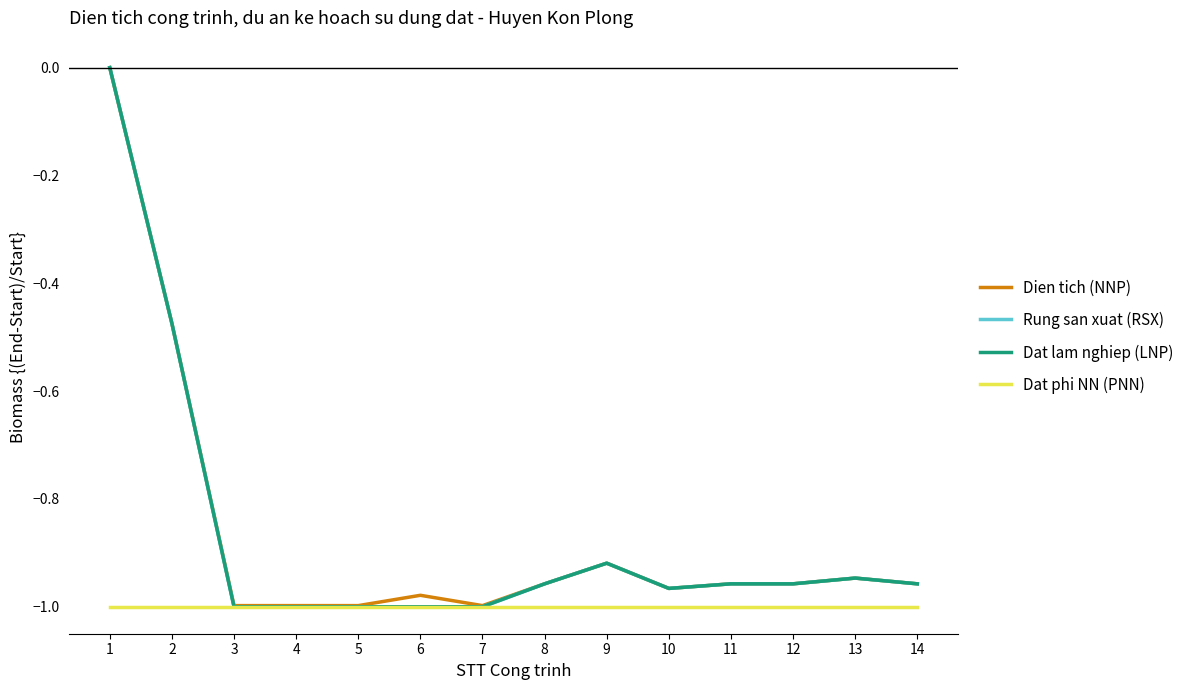

Reading left to right, what are all the values shown in this chart?

Dien tich (NNP): 1=0.0	2=-0.5	3=-1.0	4=-1.0	5=-1.0	6=-1.0	7=-1.0	8=-1.0	9=-0.9	10=-1.0	11=-1.0	12=-1.0	13=-0.9	14=-1.0
Rung san xuat (RSX): 1=0.0	2=-0.5	3=-1.0	4=-1.0	5=-1.0	6=-1.0	7=-1.0	8=-1.0	9=-0.9	10=-1.0	11=-1.0	12=-1.0	13=-0.9	14=-1.0
Dat lam nghiep (LNP): 1=0.0	2=-0.5	3=-1.0	4=-1.0	5=-1.0	6=-1.0	7=-1.0	8=-1.0	9=-0.9	10=-1.0	11=-1.0	12=-1.0	13=-0.9	14=-1.0
Dat phi NN (PNN): 1=-1.0	2=-1.0	3=-1.0	4=-1.0	5=-1.0	6=-1.0	7=-1.0	8=-1.0	9=-1.0	10=-1.0	11=-1.0	12=-1.0	13=-1.0	14=-1.0